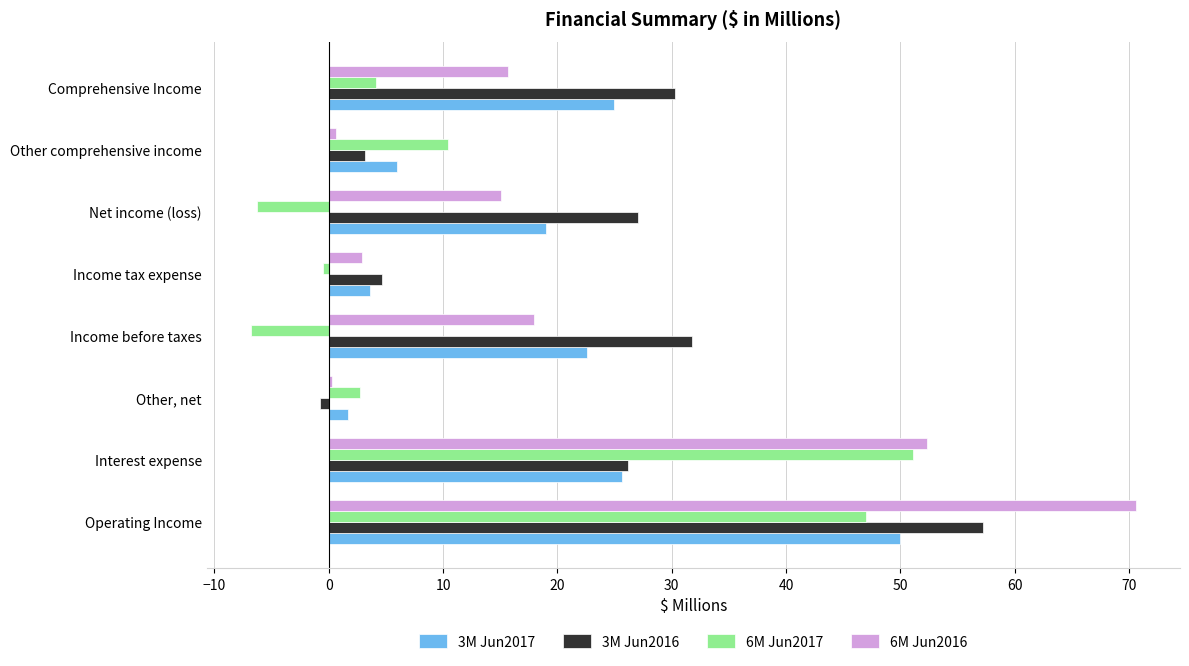

What is the difference between the highest and lowest values at Interest expense?

26.6